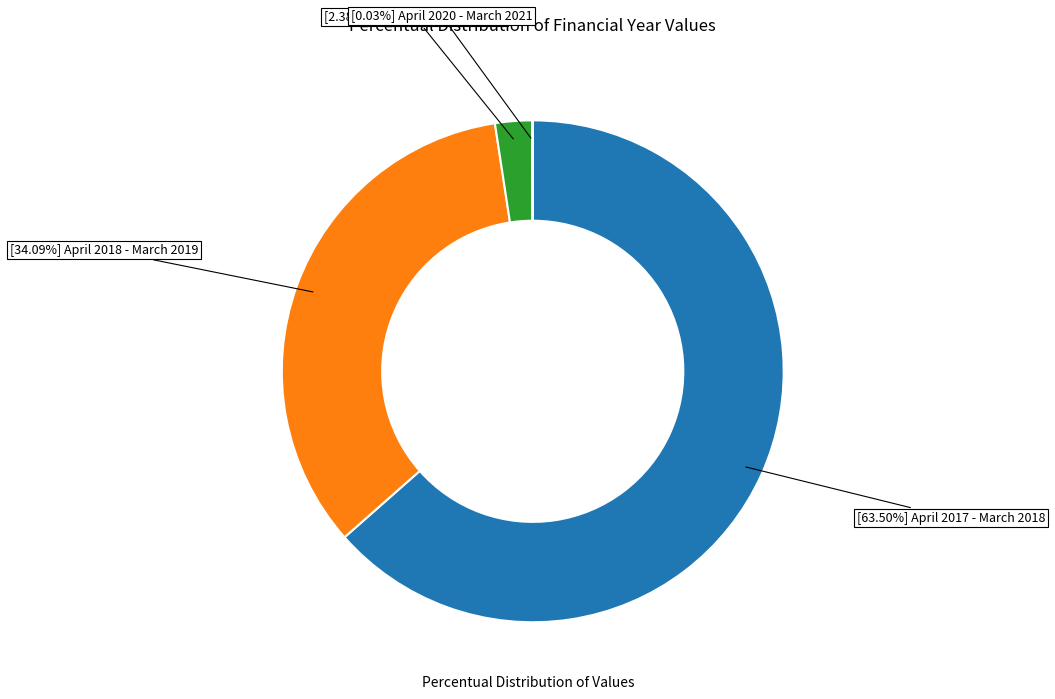

Does any single category account for the majority?

Yes